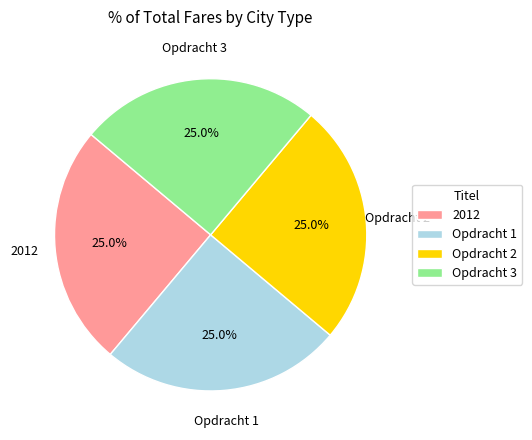

What is the total percentage of Opdracht 2 and Opdracht 1?

50.0%